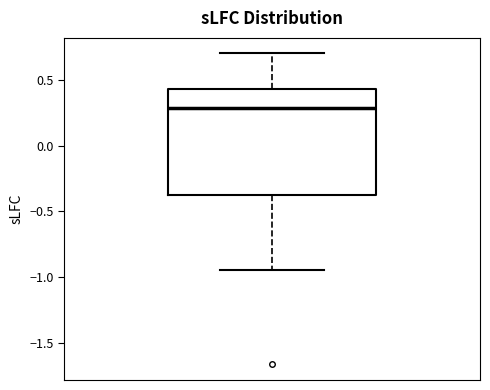

Where does the lower whisker of the box end on the y-axis? The values are not printed on the chart, so give them approximately, as read against the axis.

-0.95